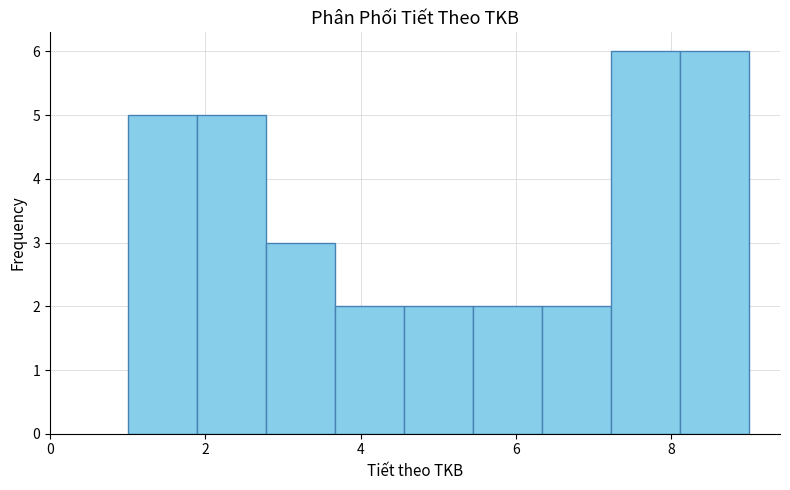

What is the height of the bar covering 4.6 to 5.4 on the x-axis? Neither the bar edges nor the heights are printed on the chart, so give them approximately, as read against the axes.

2